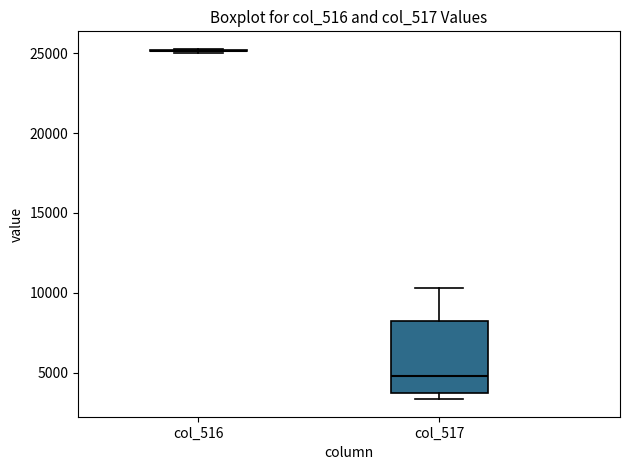

Reading left to right, transcribe this box plot: for each box, give where its median line is, the range the box spans, and where its two whiskers end, as read against the y-axis. The values are not printed on the chart, so give them approximately, as read against the axis.

col_516: box collapsed to a line at 25000, whiskers 25000 to 25500
col_517: median 5000, box 3500 to 8500, whiskers 3500 (just below the box's lower edge) to 10500